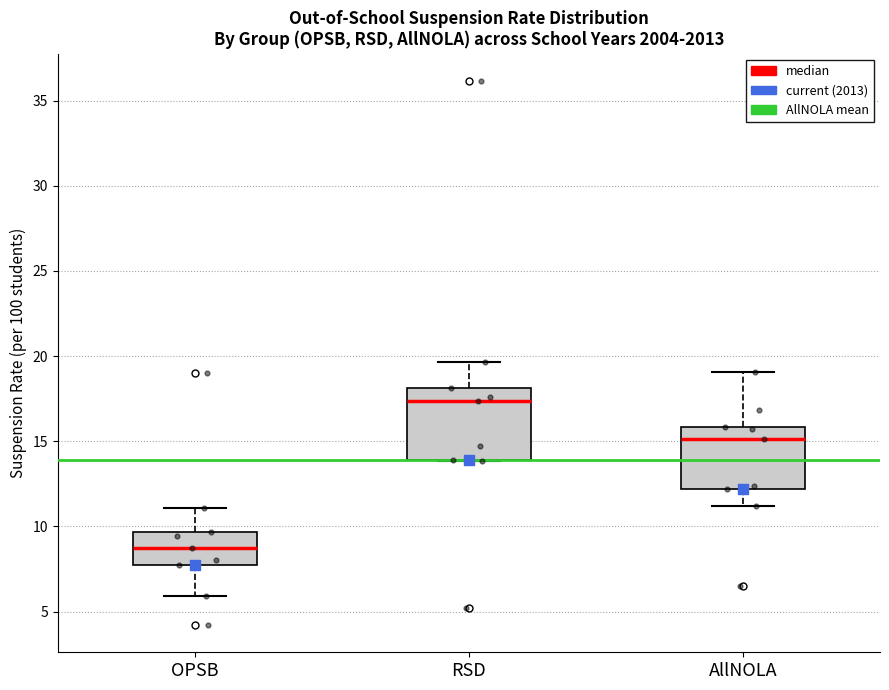

Where does the upper whisker of the box for OPSB end on the y-axis? The values are not printed on the chart, so give them approximately, as read against the axis.

11.0